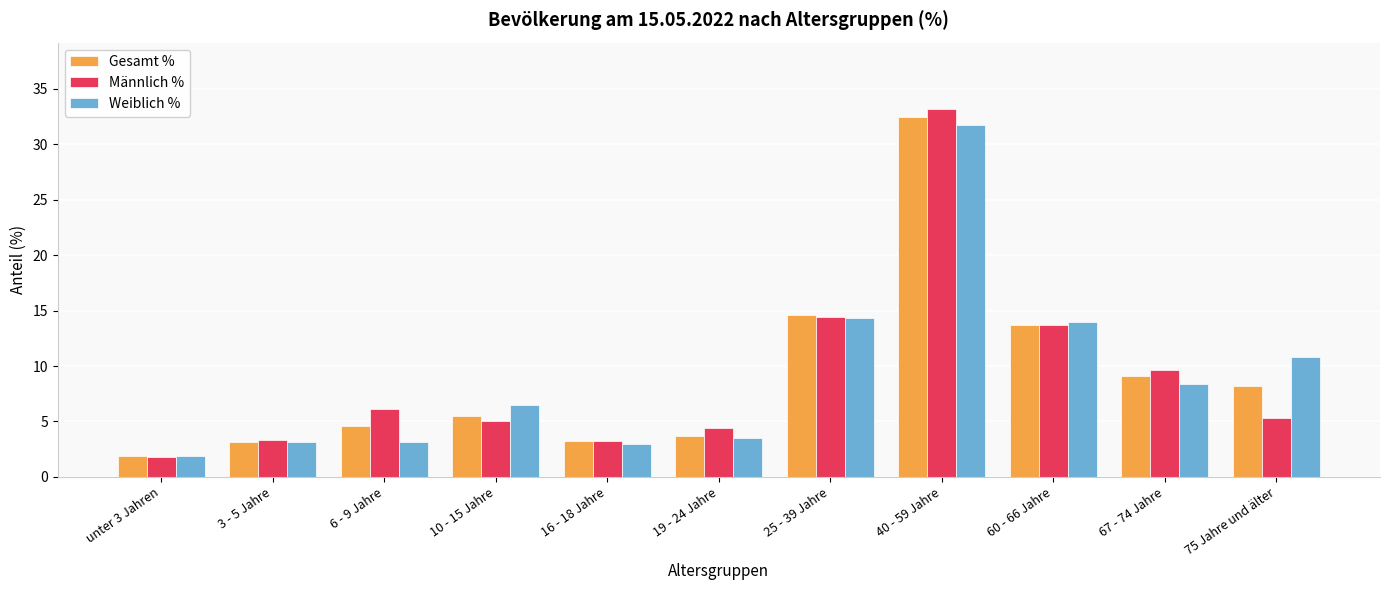

At which label does Gesamt % first exceed 5?

10 - 15 Jahre